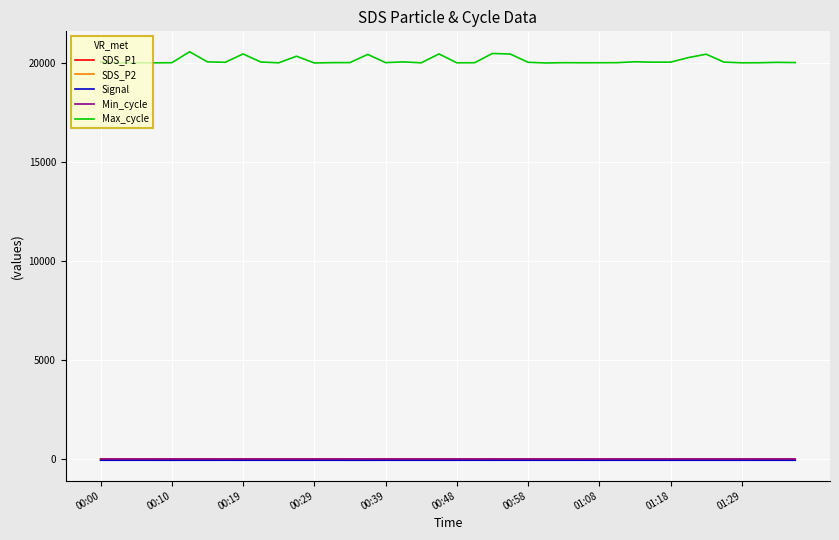

Which series has the largest total across all categories?

Max_cycle